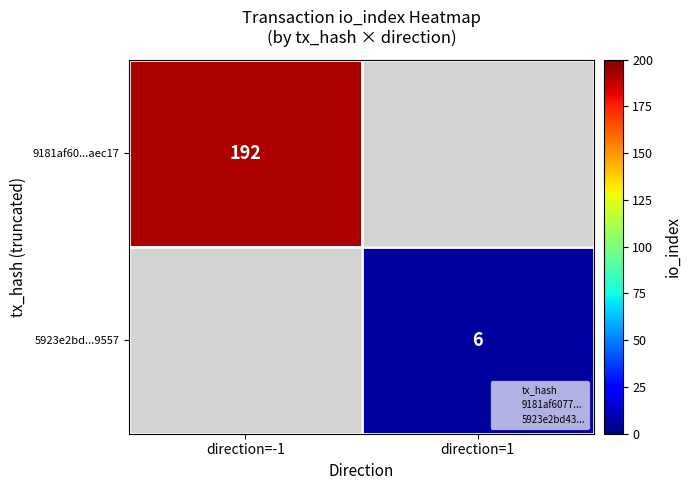

Count the number of categories in the chart.

2